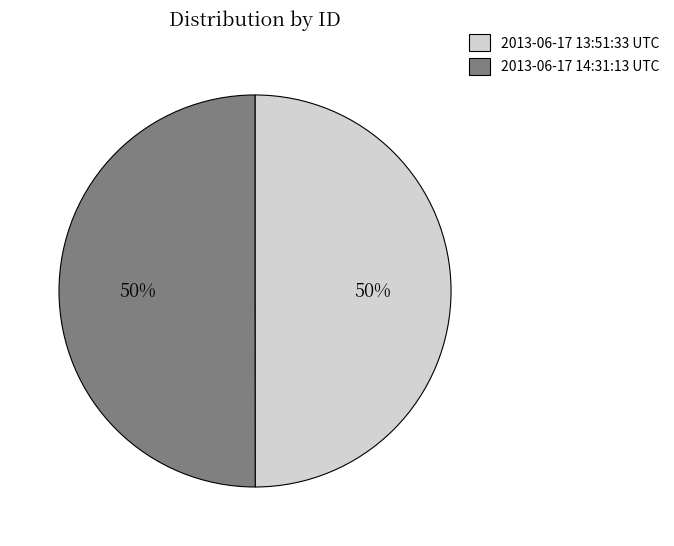

To the nearest percent, what portion does 2013-06-17 14:31:13 UTC represent?

50%